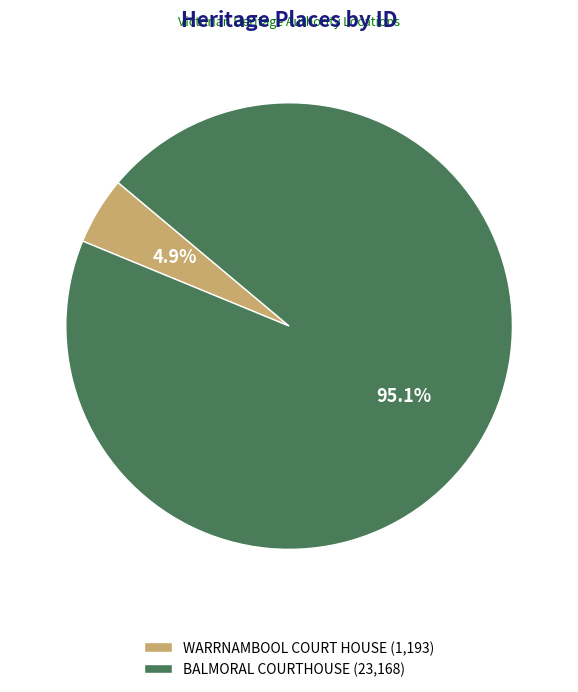

What percentage is the WARRNAMBOOL COURT HOUSE slice, to the nearest percent?

5%